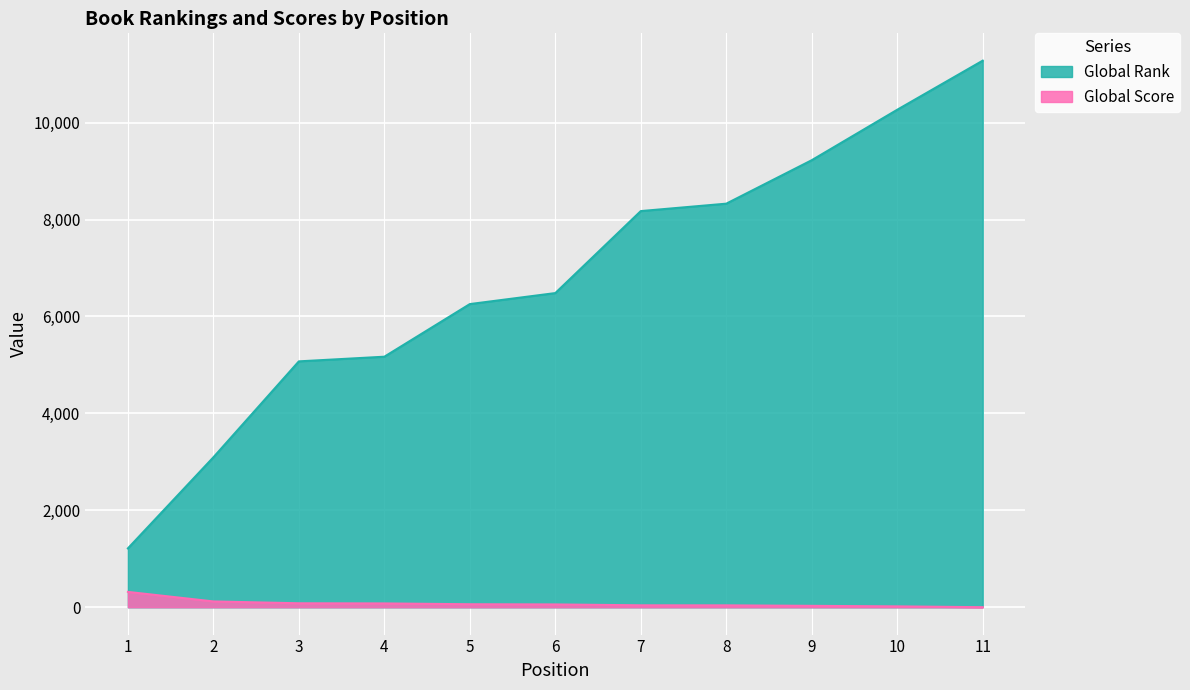

At which label does Global Score first exceed 58?

1